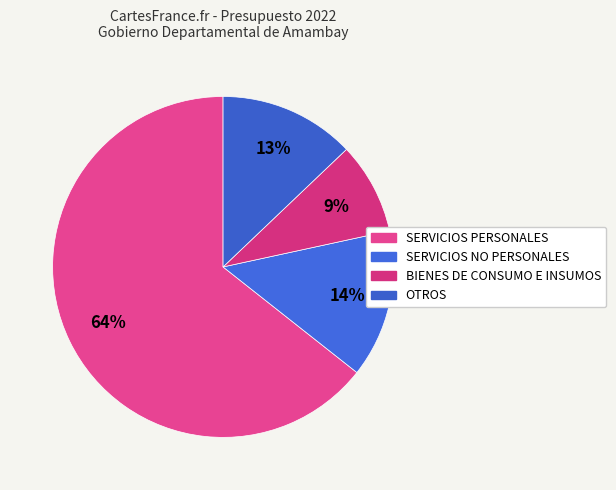

Count the number of slices in the pie.

4